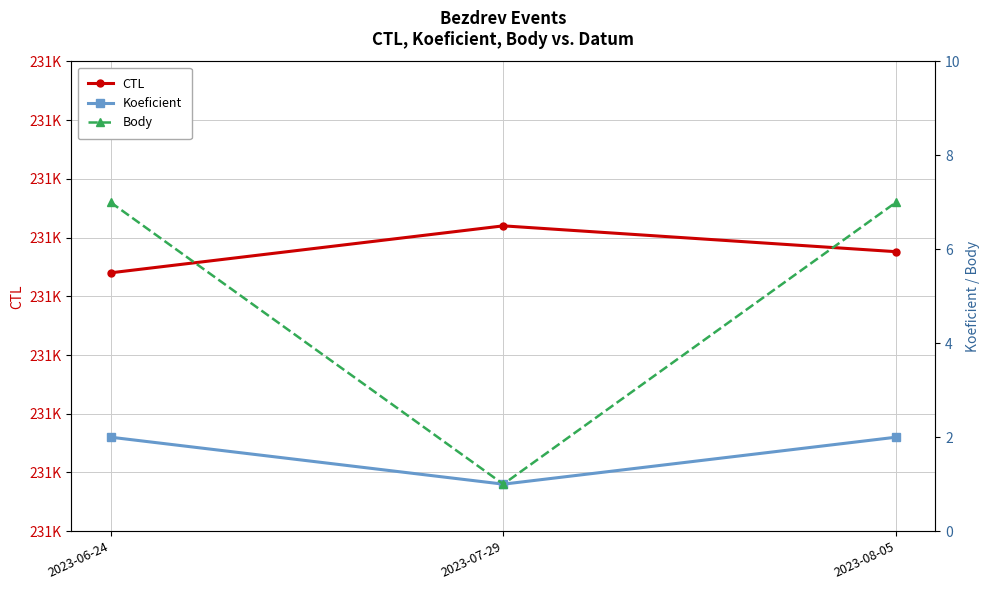

What is the highest value of the Koeficient series?

2